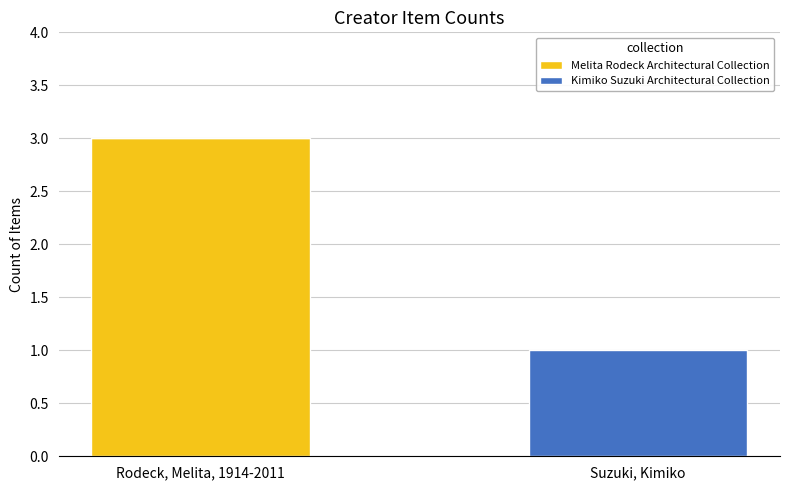

What is the highest value of the Melita Rodeck Architectural Collection series?

3